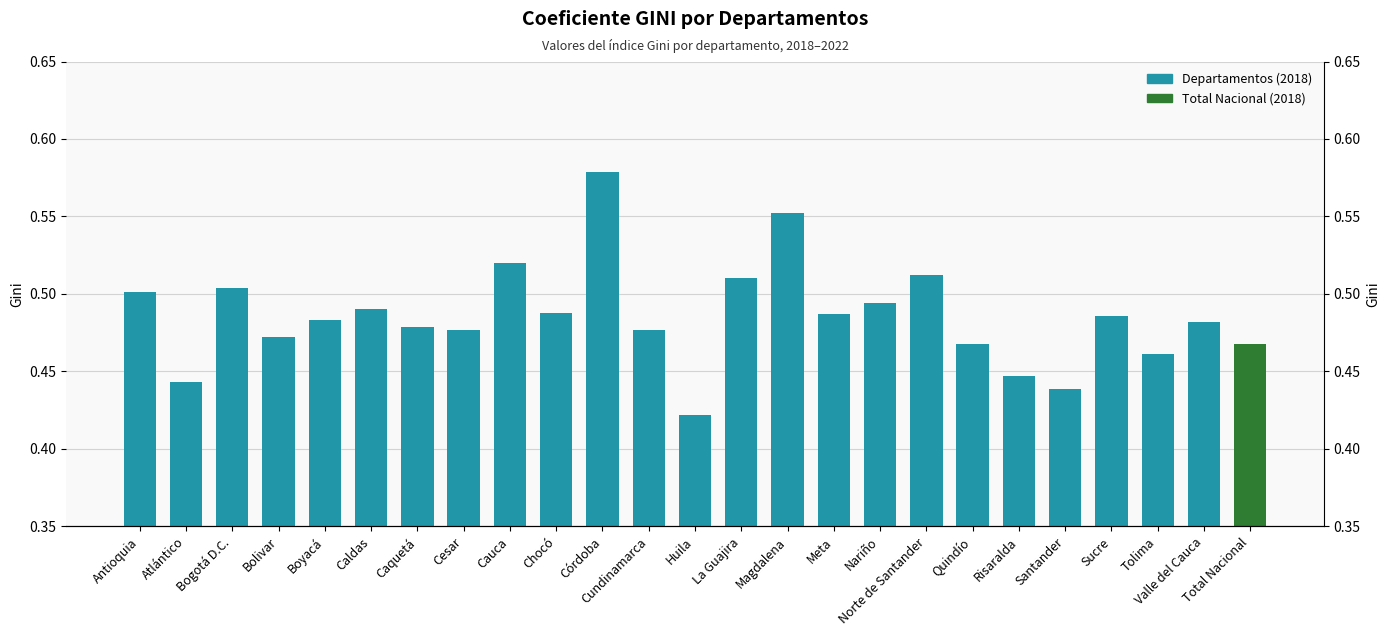

What is the average value?

0.5